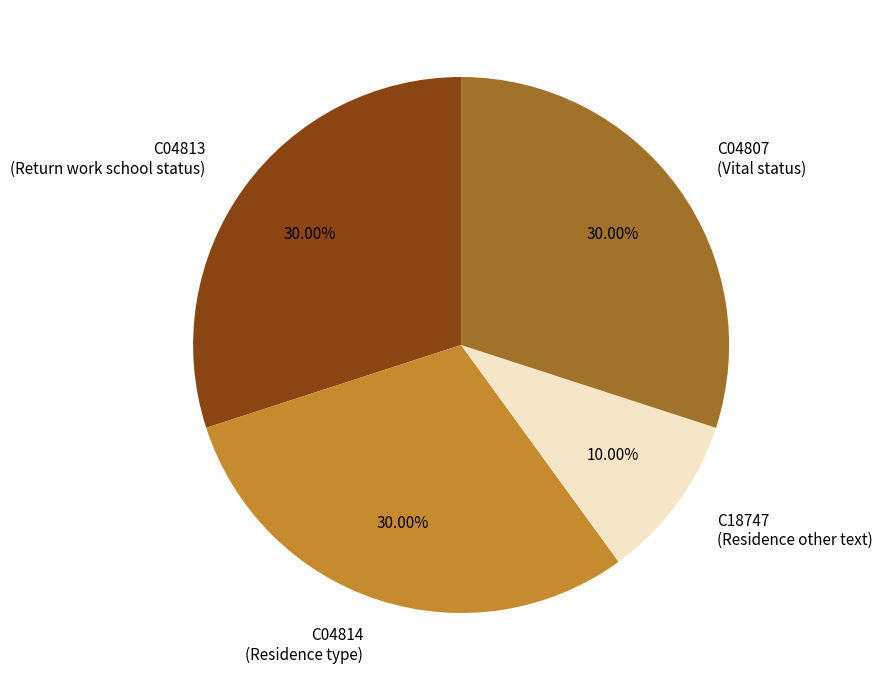

Is it true that C04814 is 20% of the pie?

False